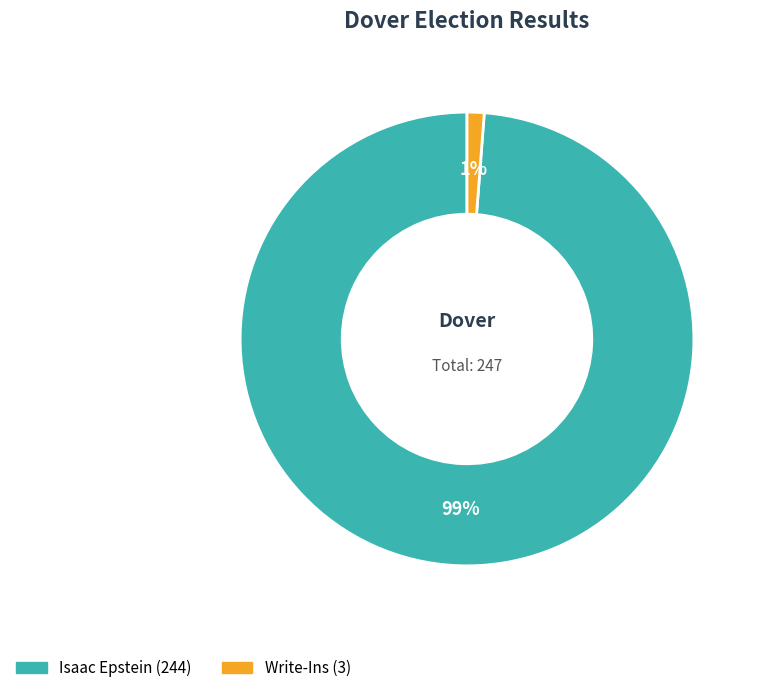

How many slices are in this pie chart?

2